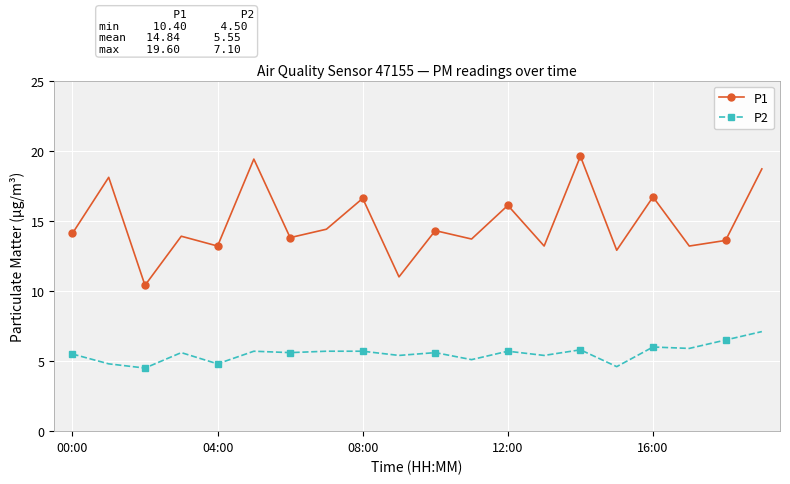

True or false: P1 and P2 cross at least once.

False